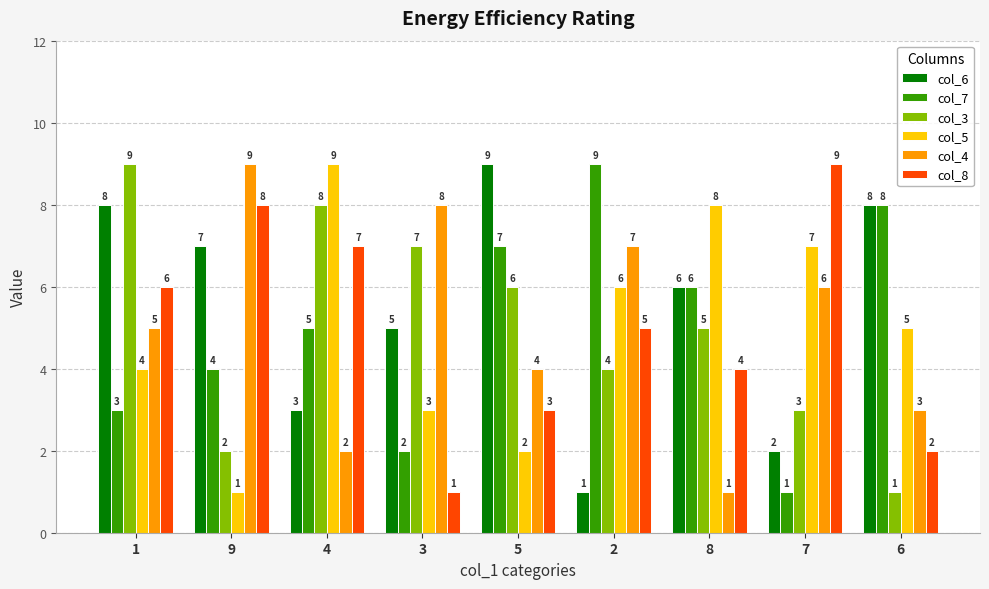

What is the spread (max minus min) of values at 1?

6